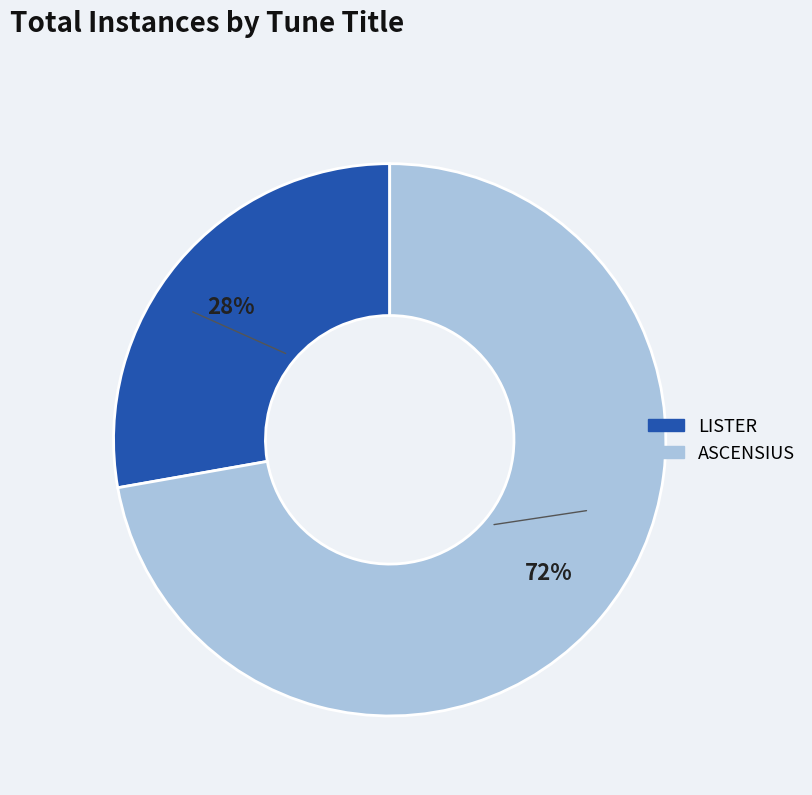

To the nearest percent, what percentage of the pie is LISTER?

28%